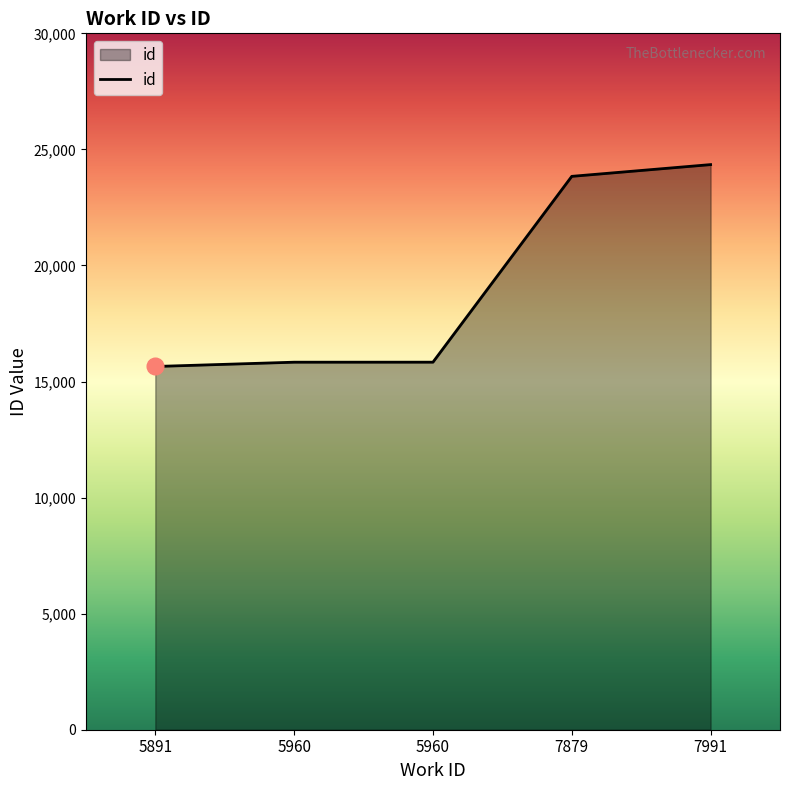

List the labels in order of value, smallest first.

5891, 5960, 5960, 7879, 7991